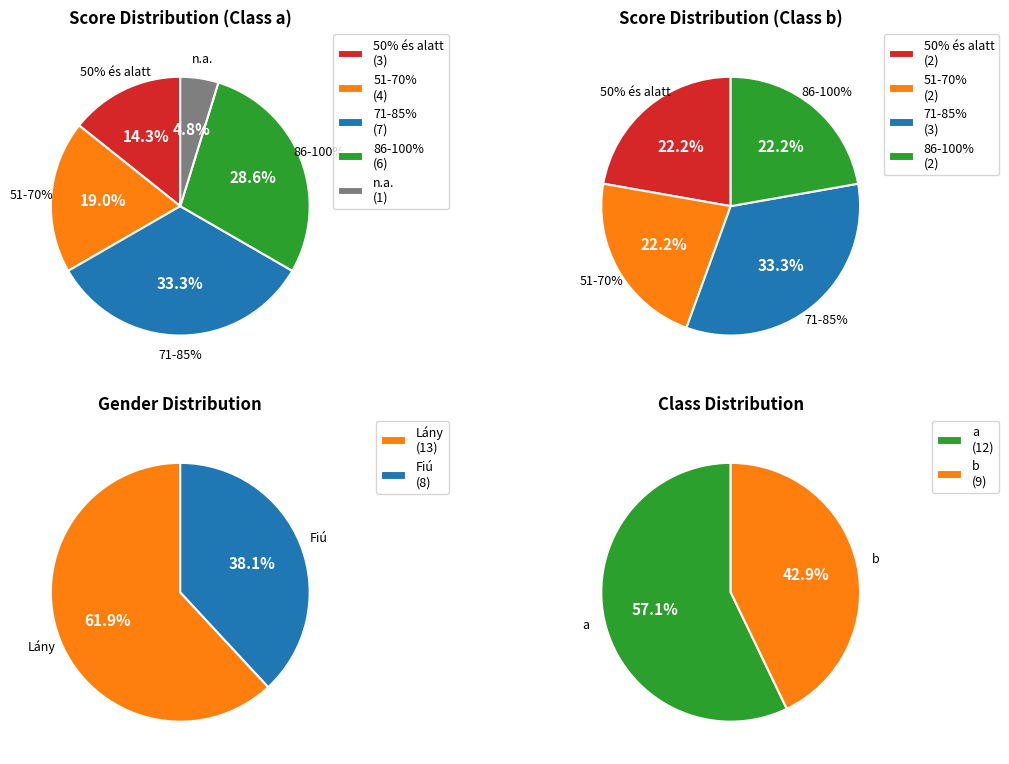

Count the number of slices in the pie.

2